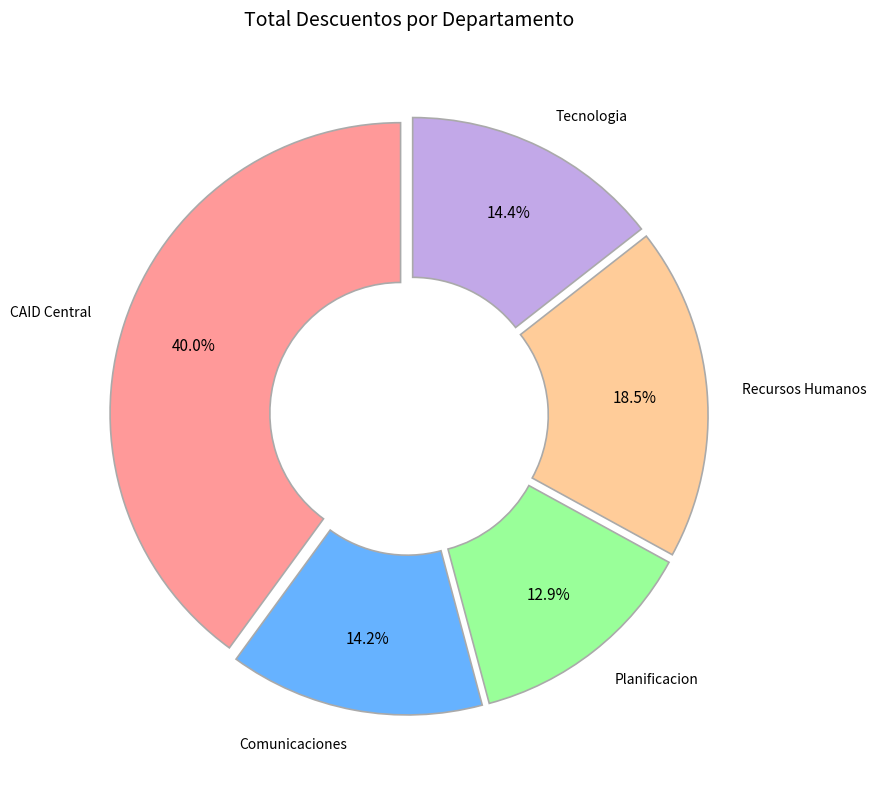

Which category has the smallest portion of the pie?

Planificacion